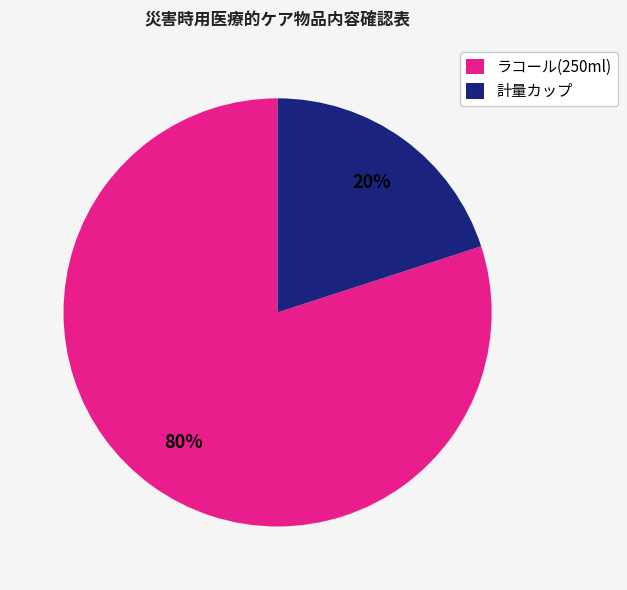

Is there a majority slice in this chart?

Yes